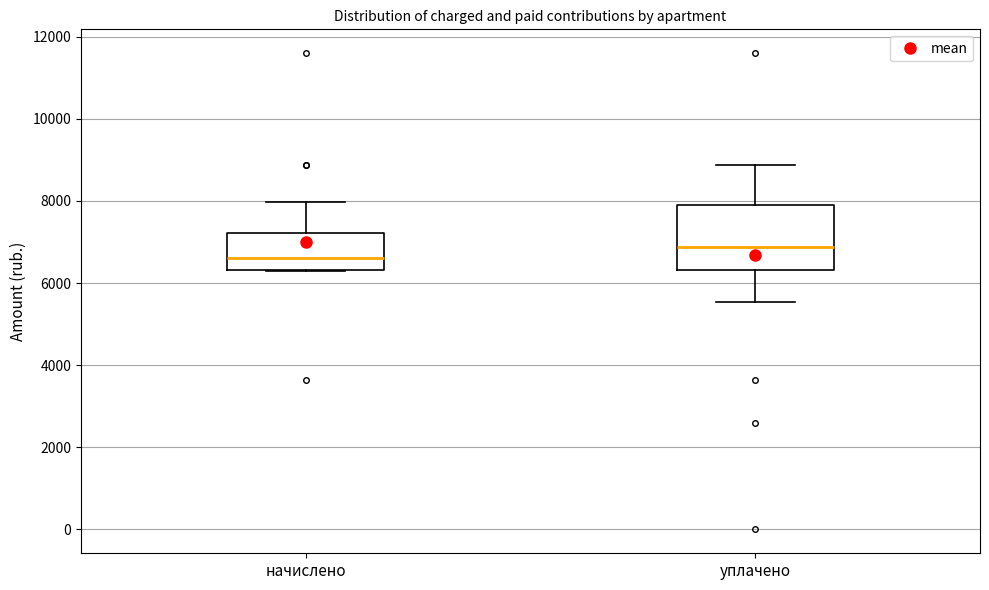

Reading left to right, transcribe this box plot: for each box, give where its median line is, the range the box spans, and where its two whiskers end, as read against the y-axis. The values are not printed on the chart, so give them approximately, as read against the axis.

начислено: median 6600, box 6400 to 7200, whiskers 6200 to 8000
уплачено: median 6800, box 6400 to 7800, whiskers 5600 to 8800